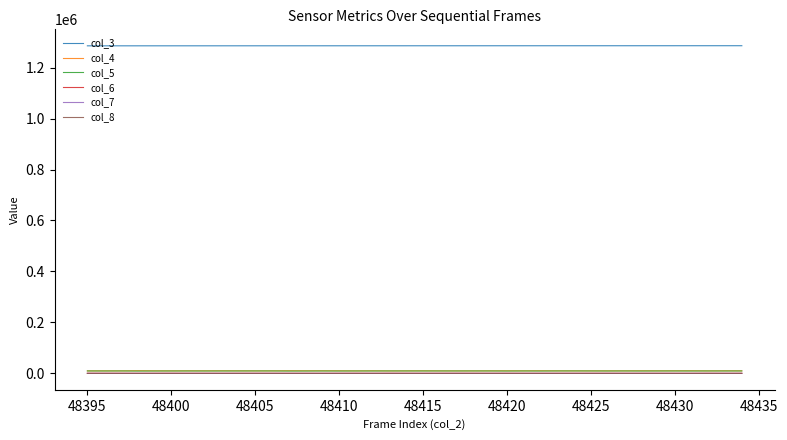

True or false: col_4 has more than 0 interior local peaks.

True